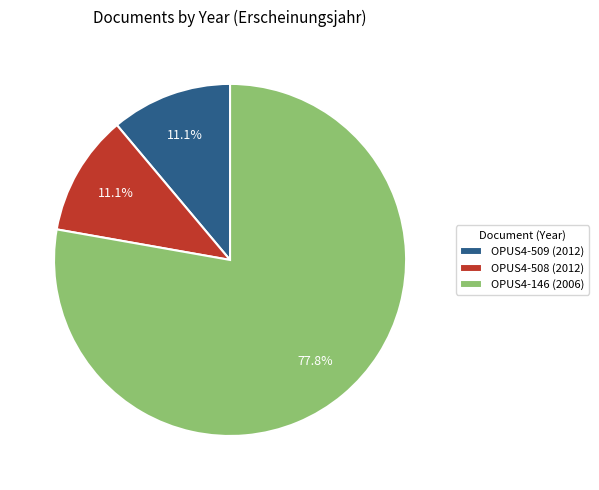

What percentage is the OPUS4-146 (2006) slice, to the nearest percent?

78%